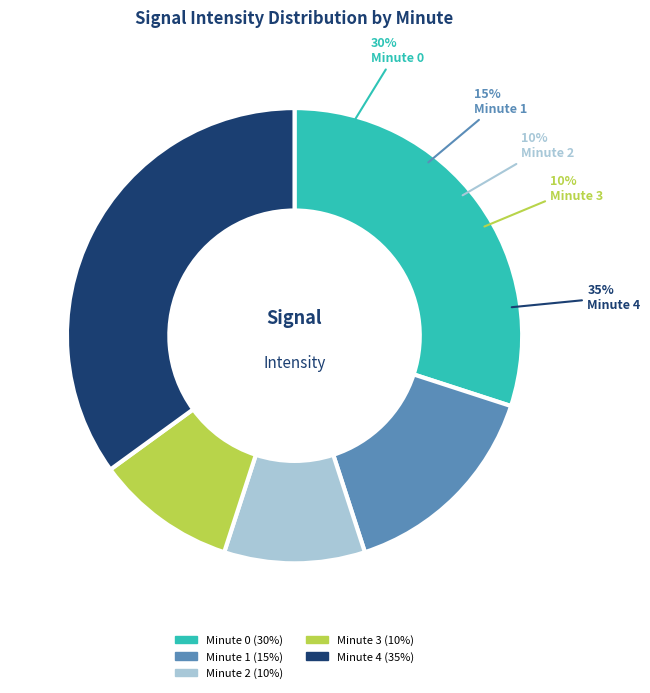

To the nearest percent, what portion does Minute 1 represent?

15%